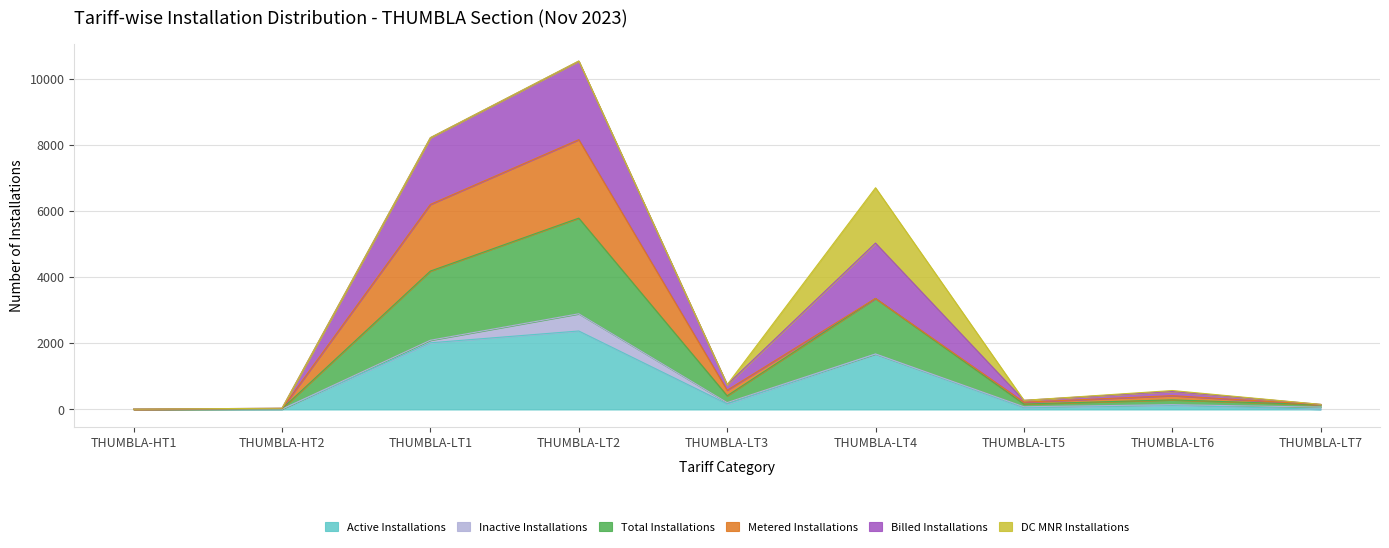

True or false: Total Installations and Billed Installations cross at least once.

False